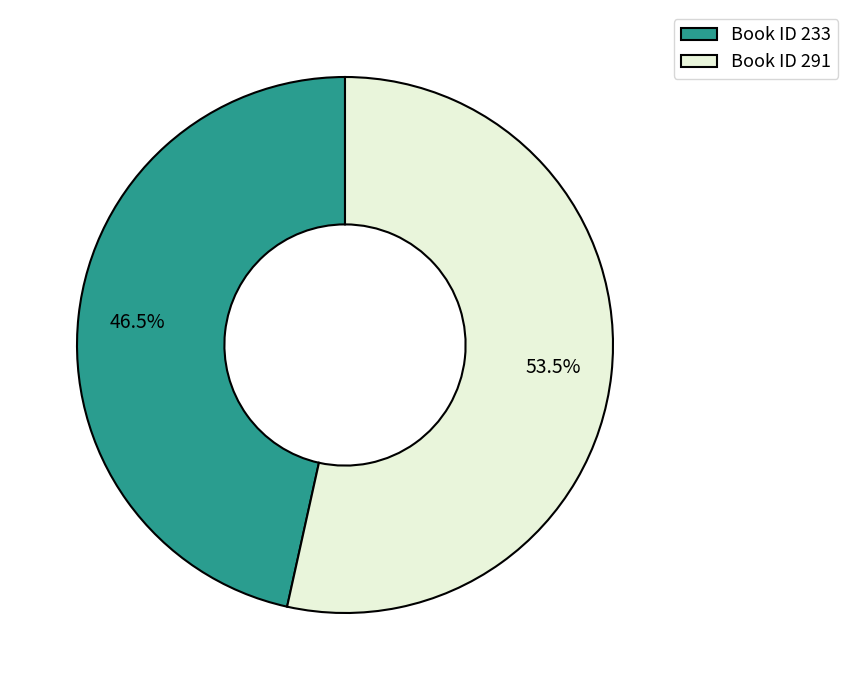

What is the majority slice?

Book ID 291